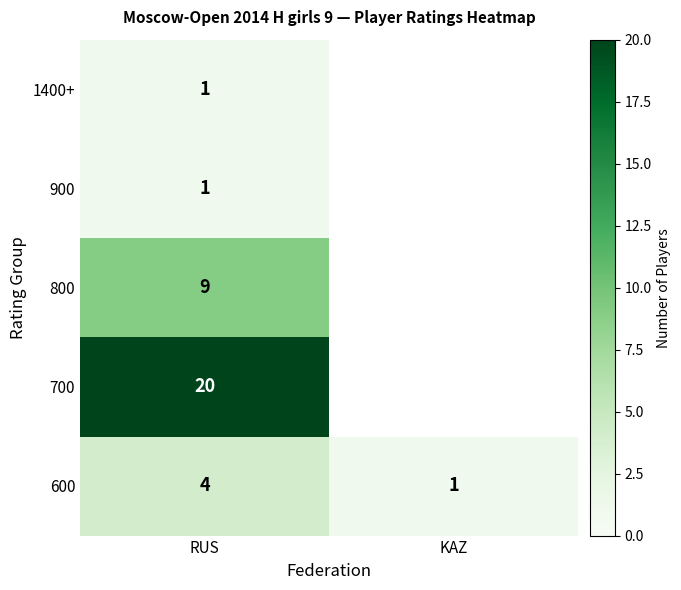

Where is 600 nearest to the value 2?

KAZ